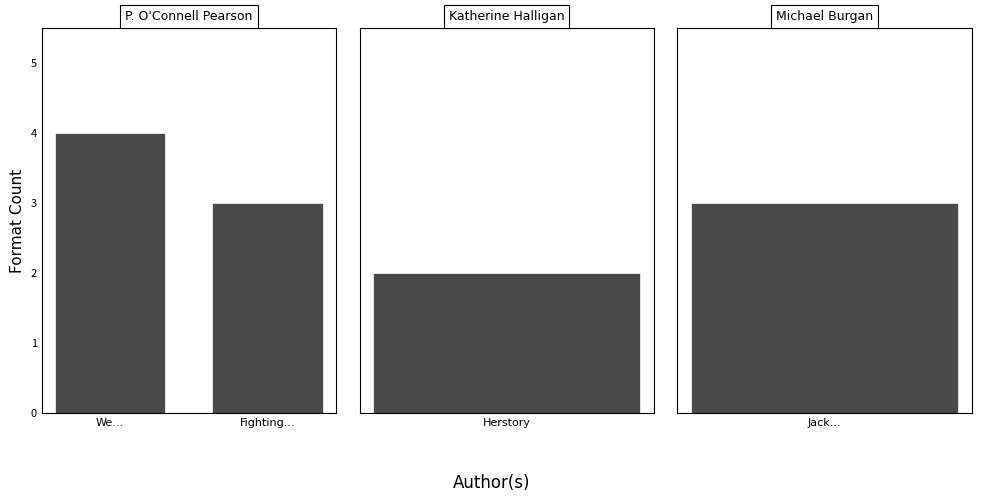

What is the change in value from We... to Fighting...?

-1